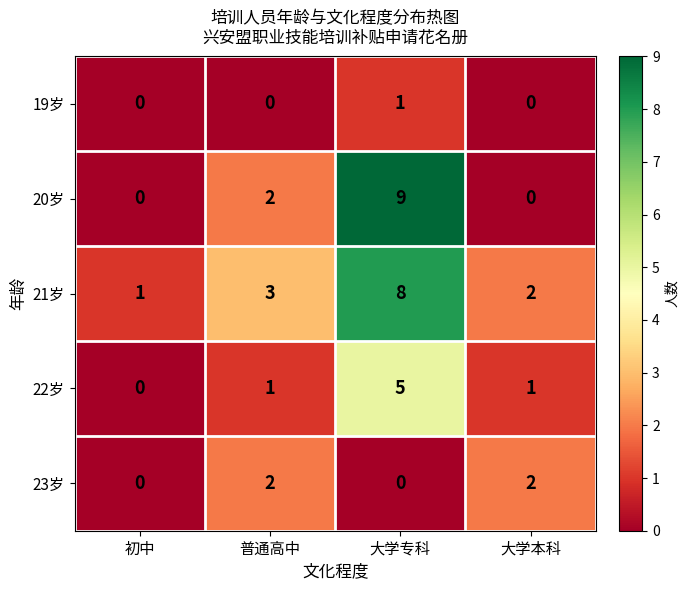

How many values in the 20岁 series are below 2?

2